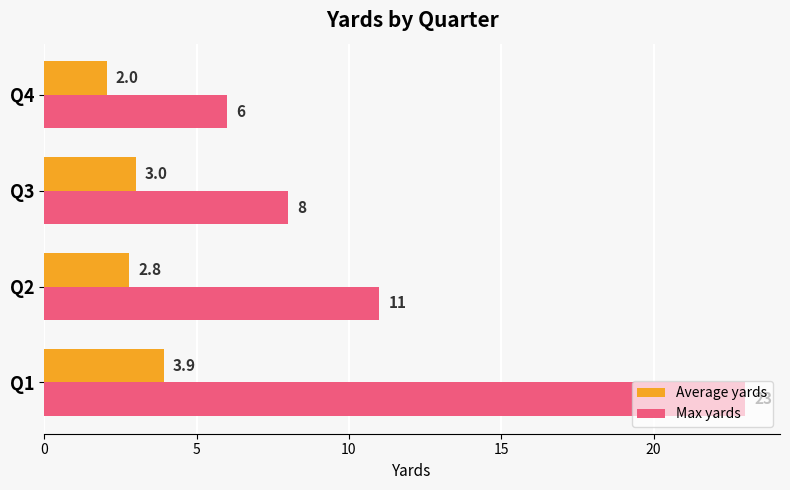

The value of Average yards at Q2 is 1.4. True or false?

False